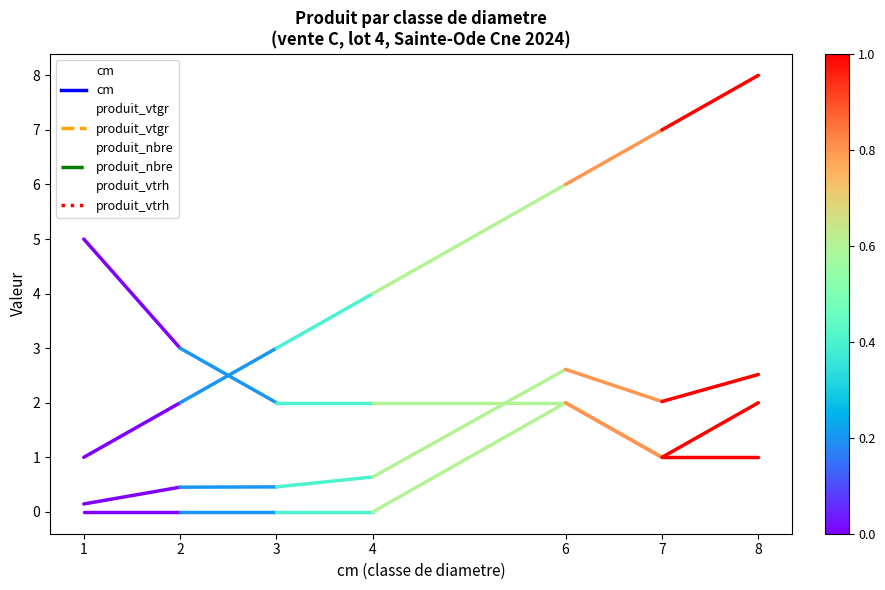

How many produit_vtrh values are between 0 and 2?

7